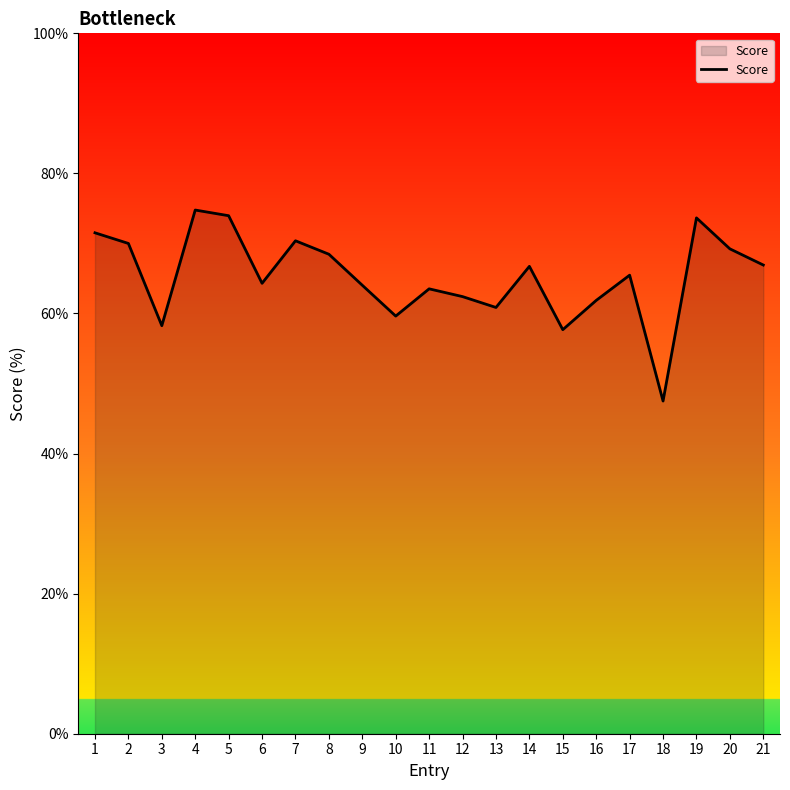

What is the difference between the values at 14 and 4?

8.0